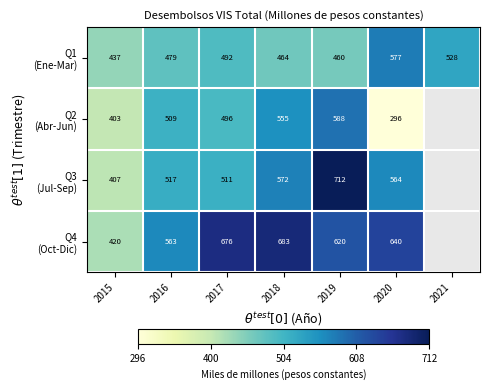

What is the approximate value of Q1 (Ene-Mar) at 2015?

437082.2